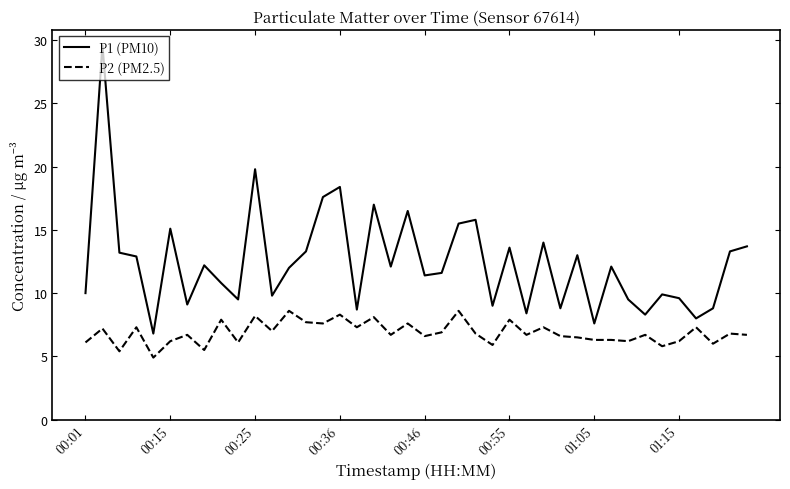

What is the minimum value for P2 (PM2.5)?

4.9